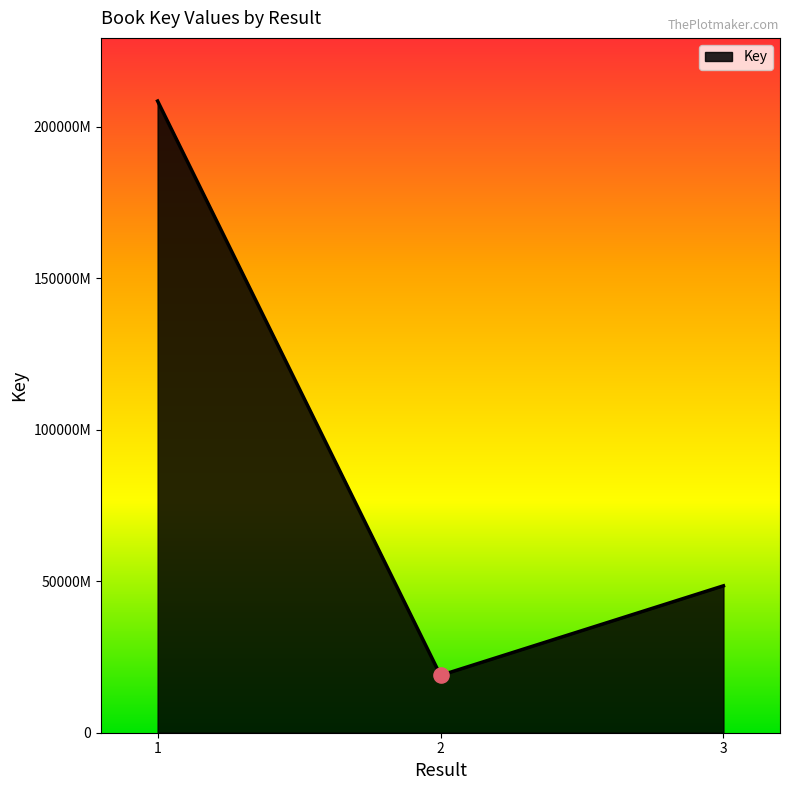

What is the ratio of the value at 2 to the value at 1?

0.1